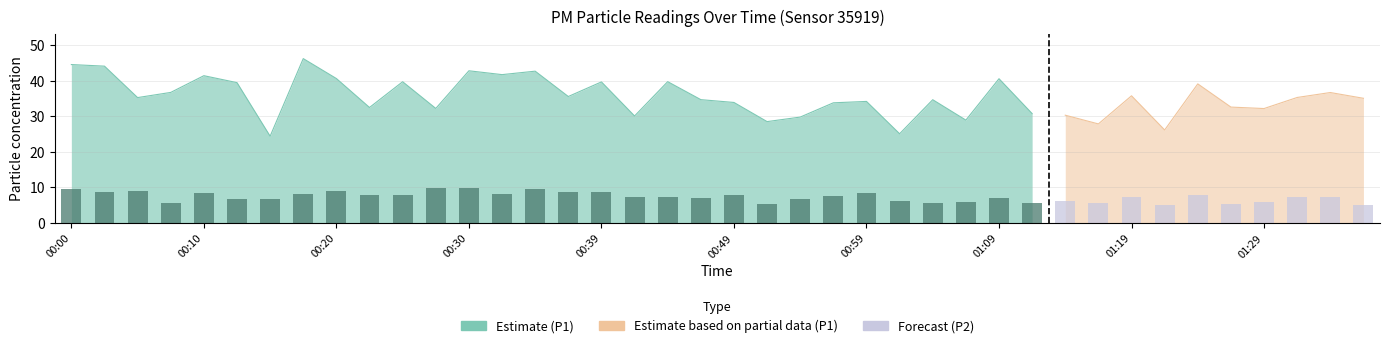

What is the difference between the P2 values at 01:14 and 01:19?

1.1